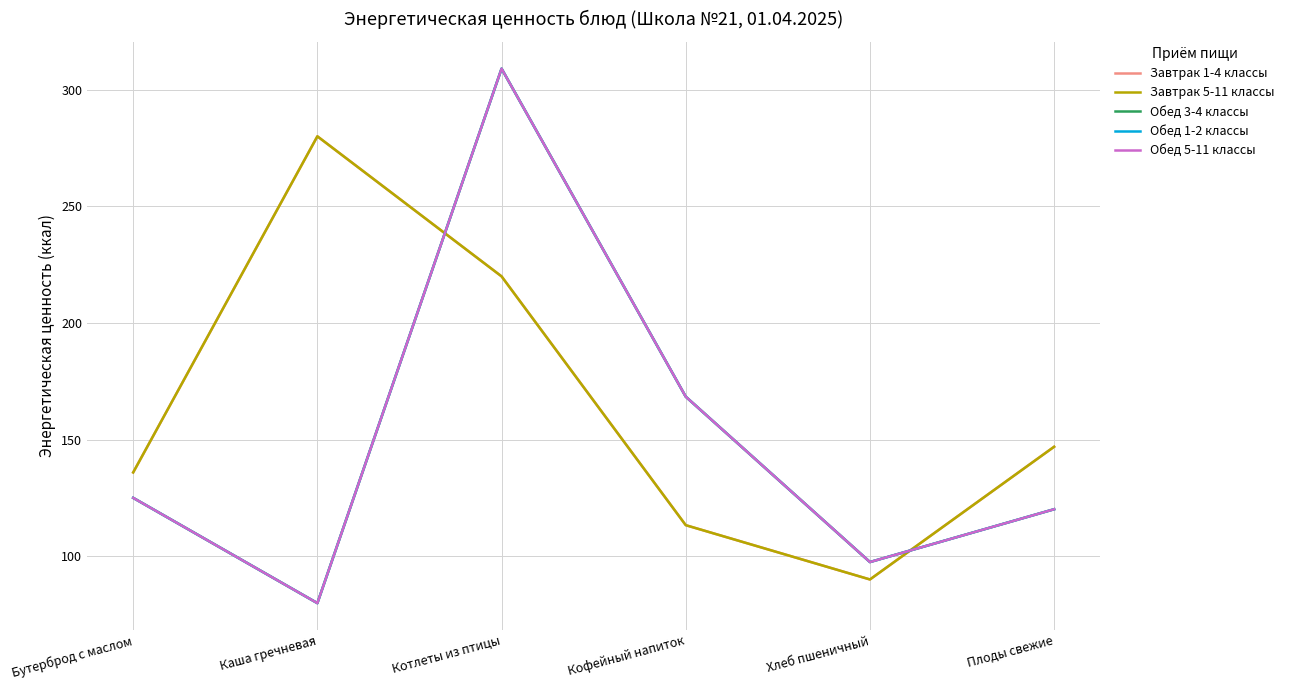

Does the chart have visible grid lines?

Yes